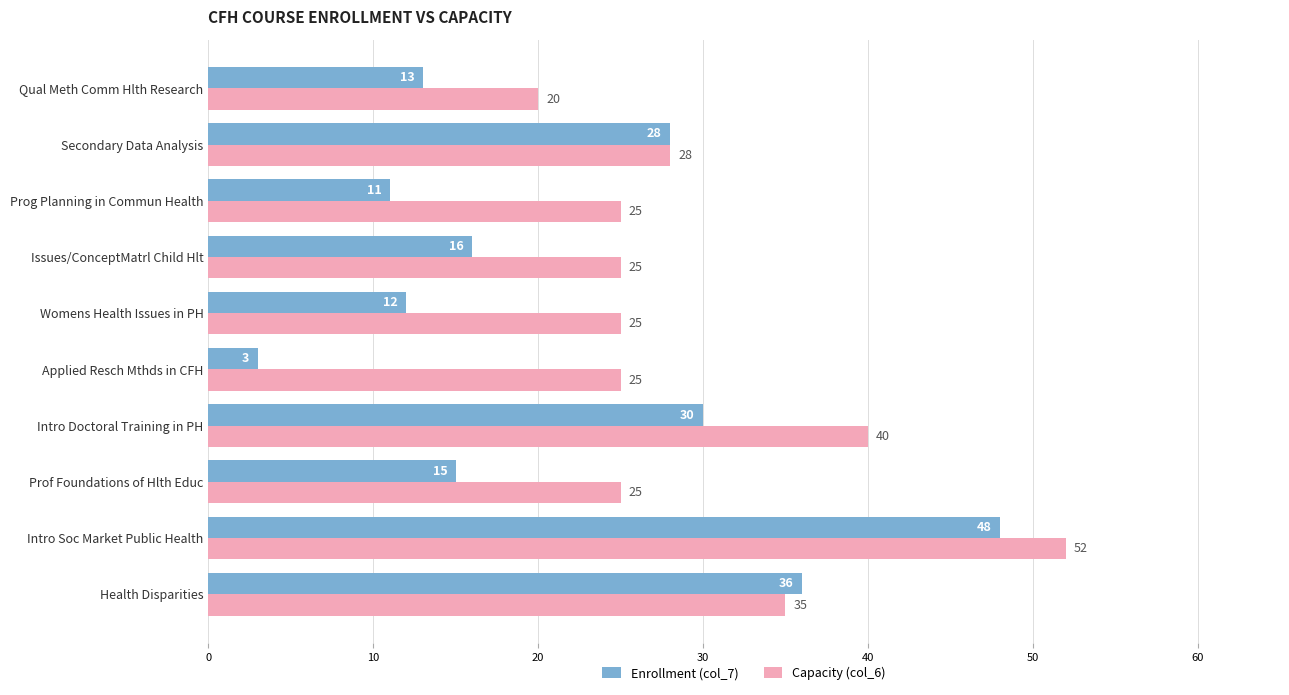

The value of Capacity (col_6) at Prof Foundations of Hlth Educ is 37. True or false?

False